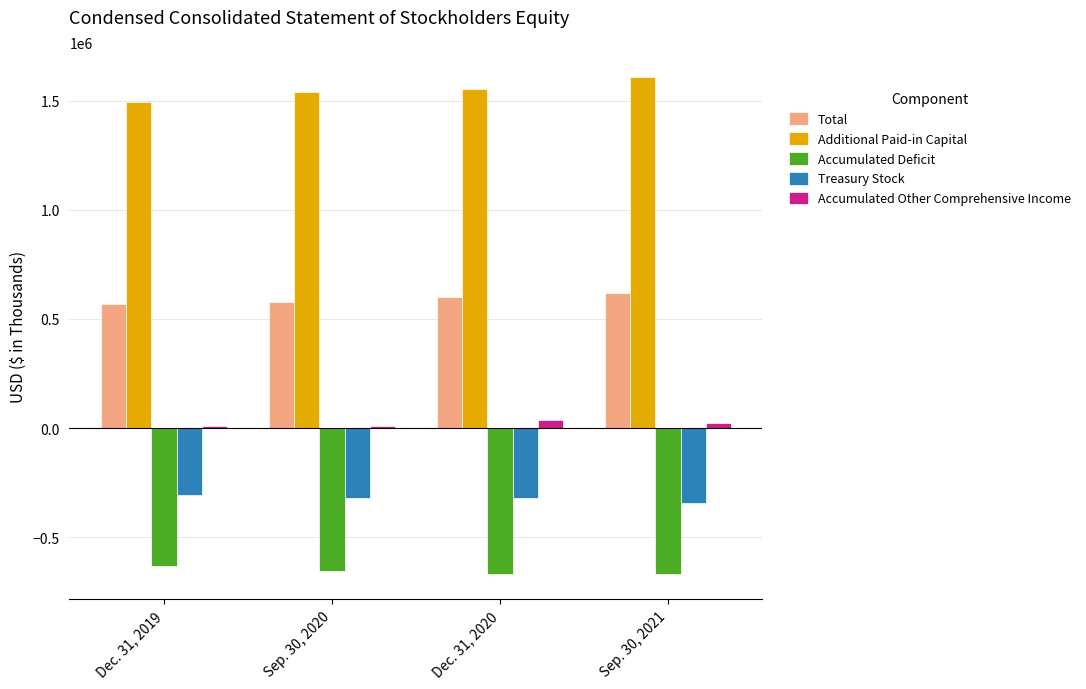

Which series has the largest total across all categories?

Additional Paid-in Capital